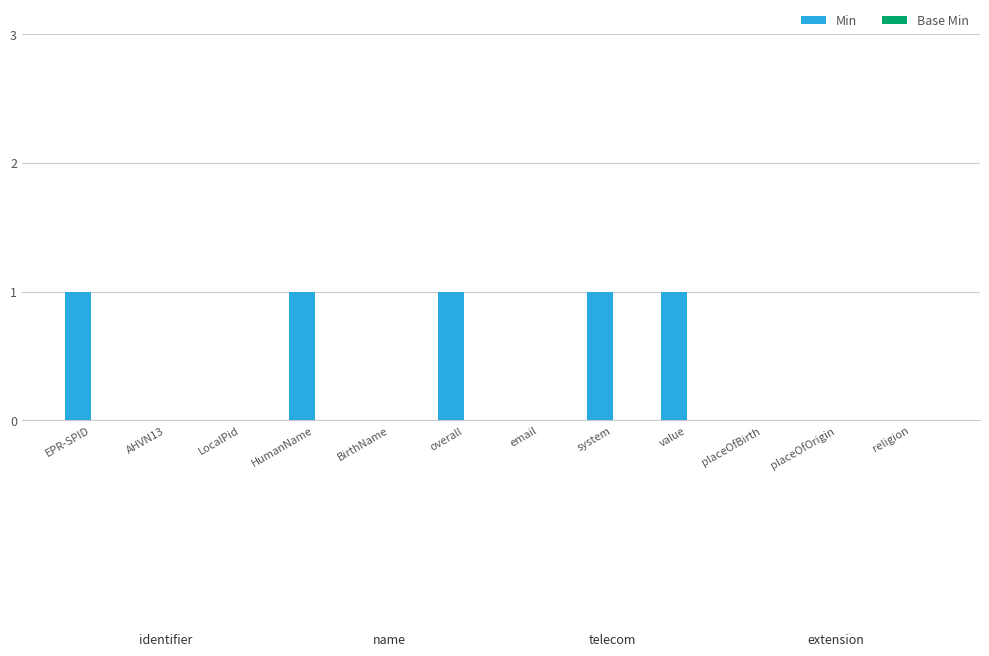

The value at LocalPid is -1. True or false?

False